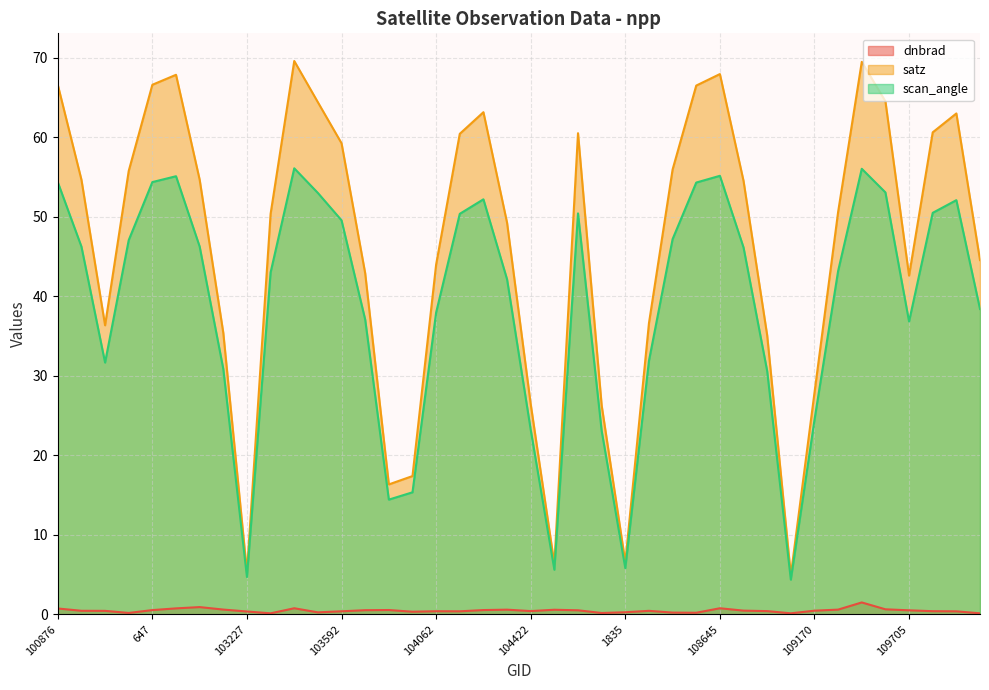

How many lines are shown in the chart?

3